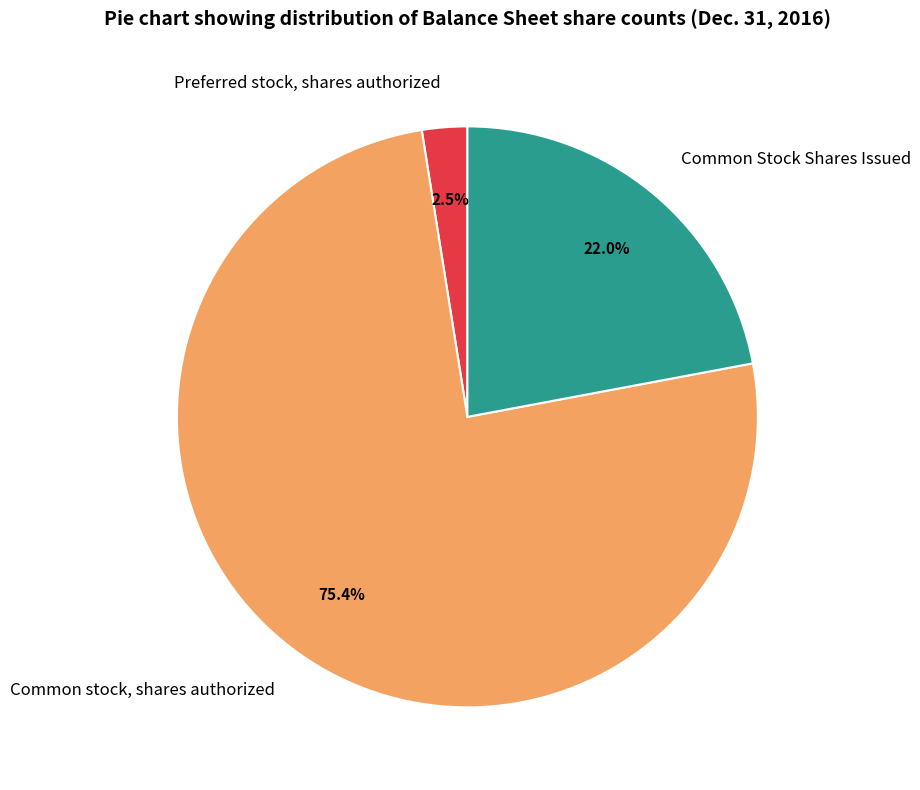

What is the smallest slice in the pie chart?

Preferred stock, shares authorized